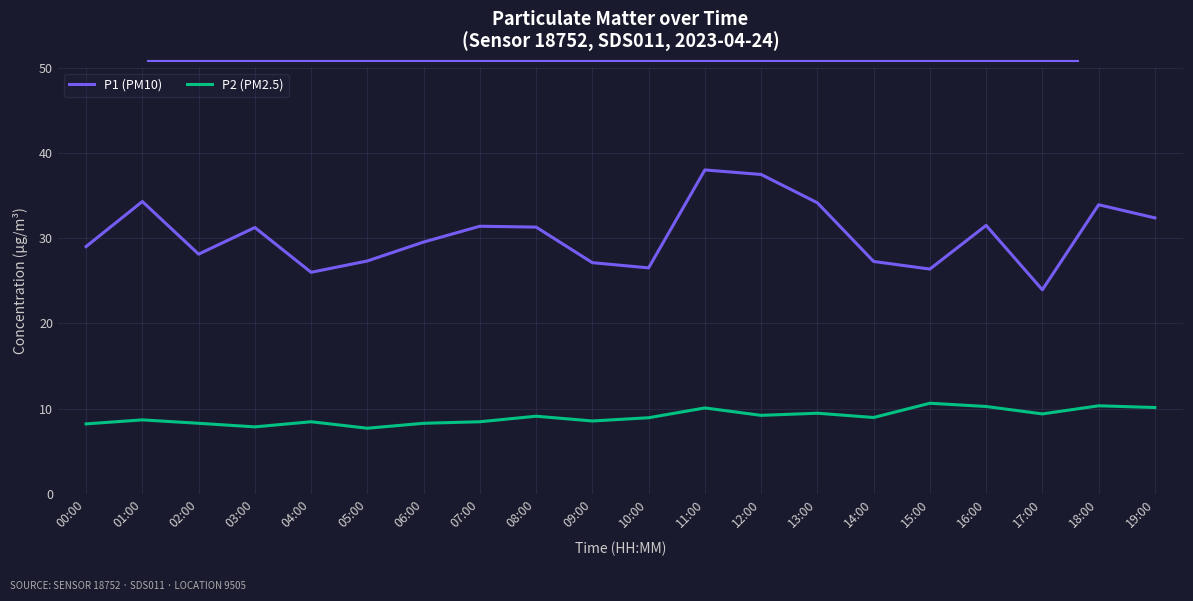

What is the difference between the highest and lowest values at 02:00?

19.8